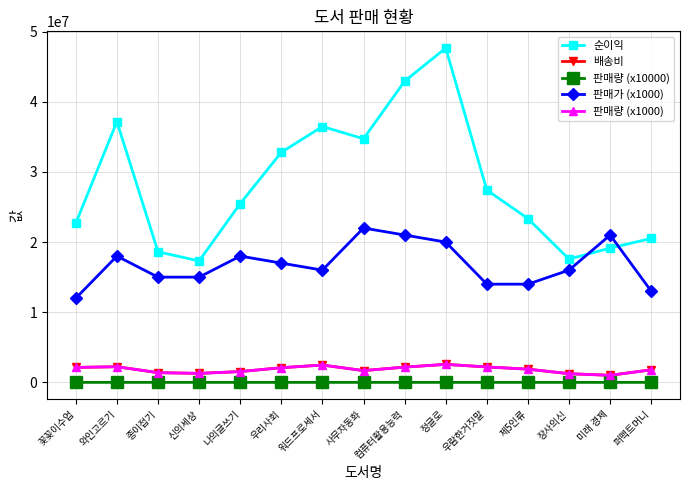

True or false: 판매량 (x10000) and 판매량 (x1000) intersect in this chart.

False